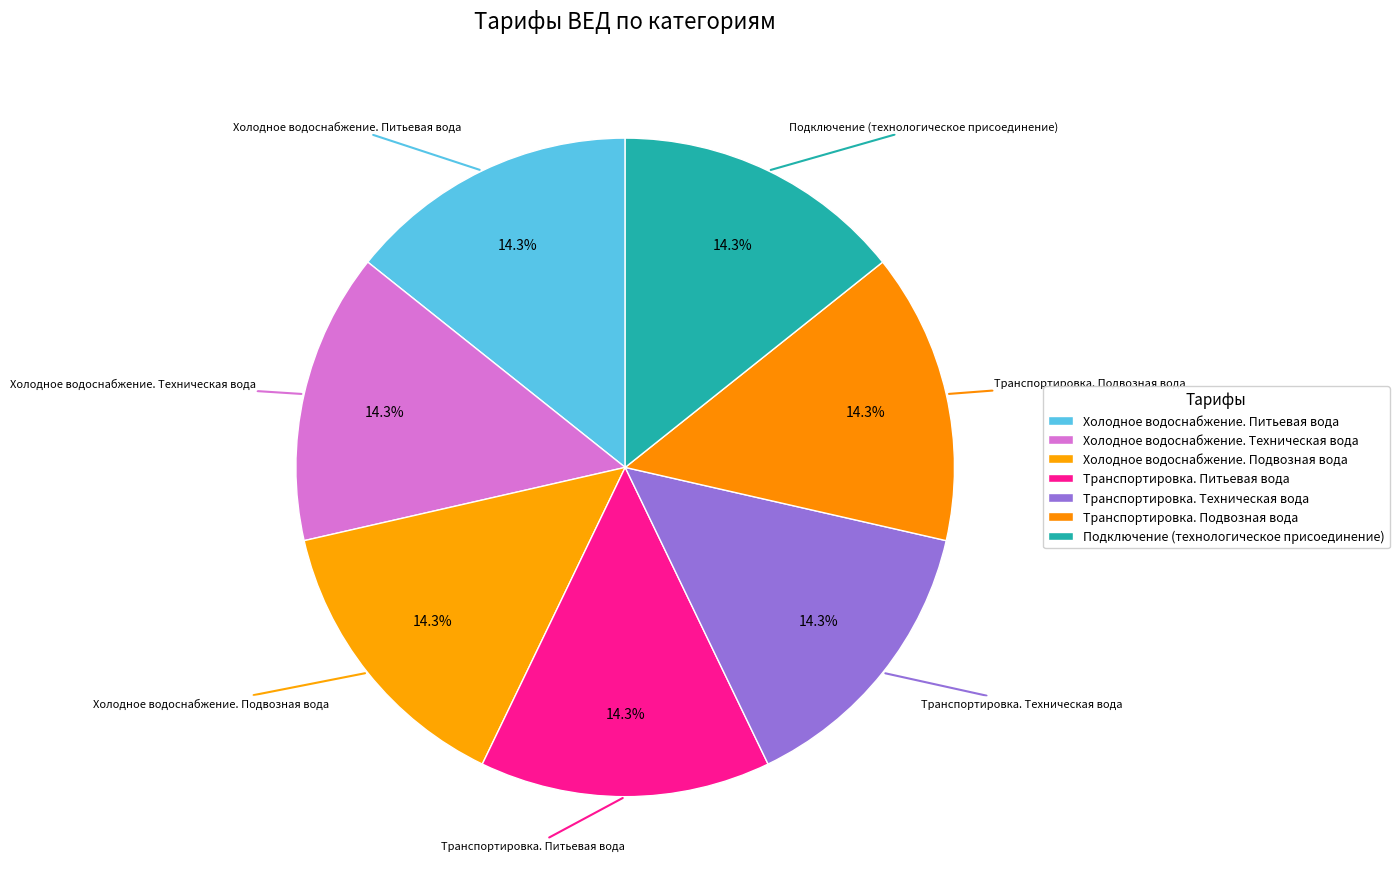

Rank the categories by value from highest to lowest.

Подключение (технологическое присоединение), Транспортировка. Подвозная вода, Транспортировка. Техническая вода, Транспортировка. Питьевая вода, Холодное водоснабжение. Подвозная вода, Холодное водоснабжение. Техническая вода, Холодное водоснабжение. Питьевая вода